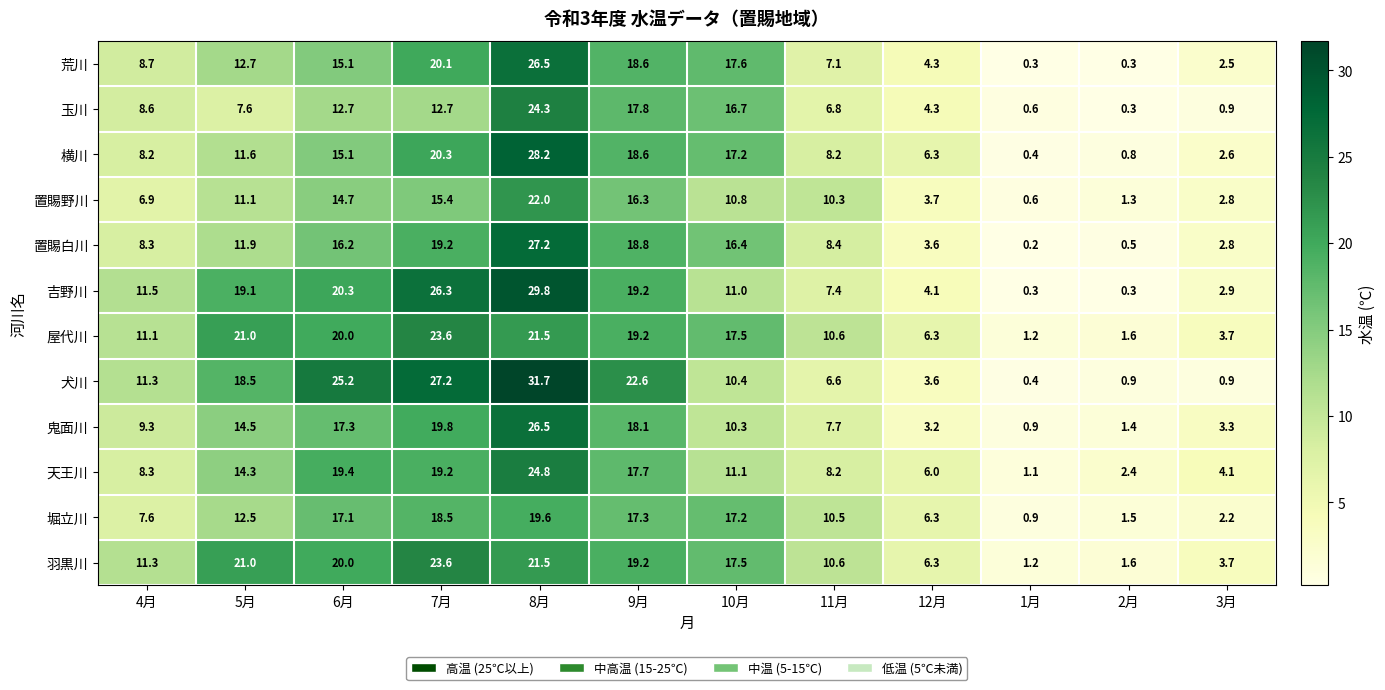

At how many categories does at least one series exceed 13?

6